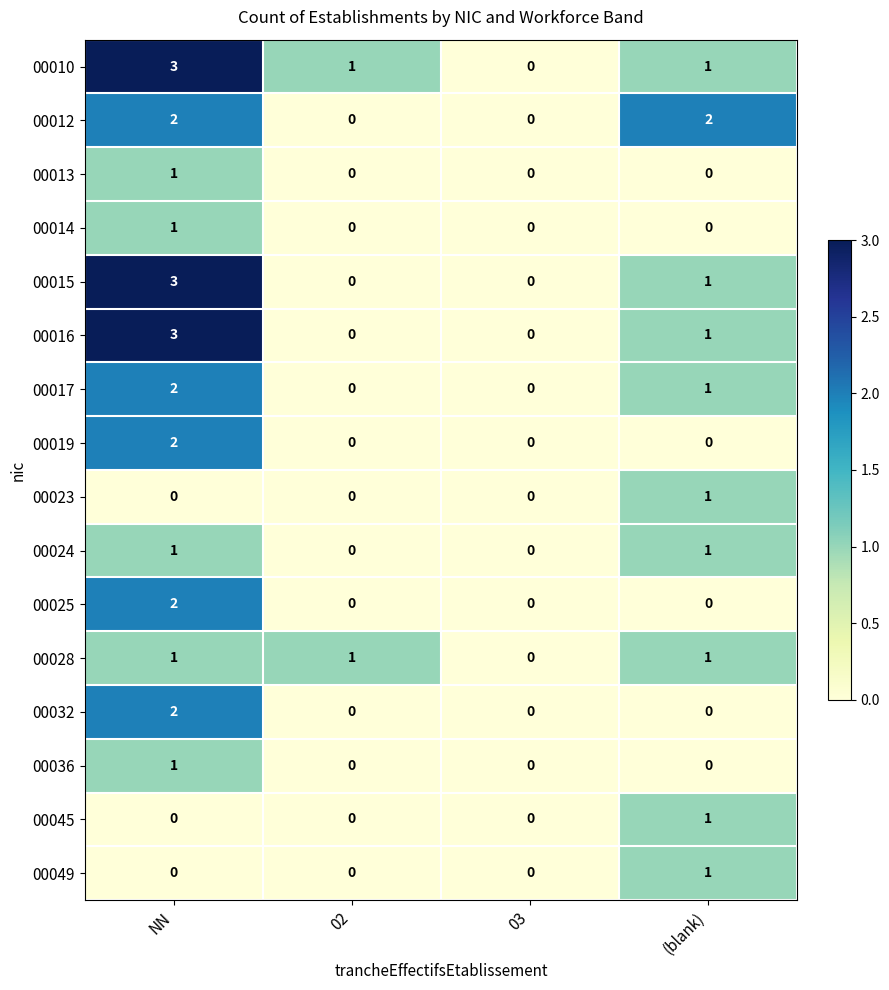

At which category is the sum across all series the highest?

NN